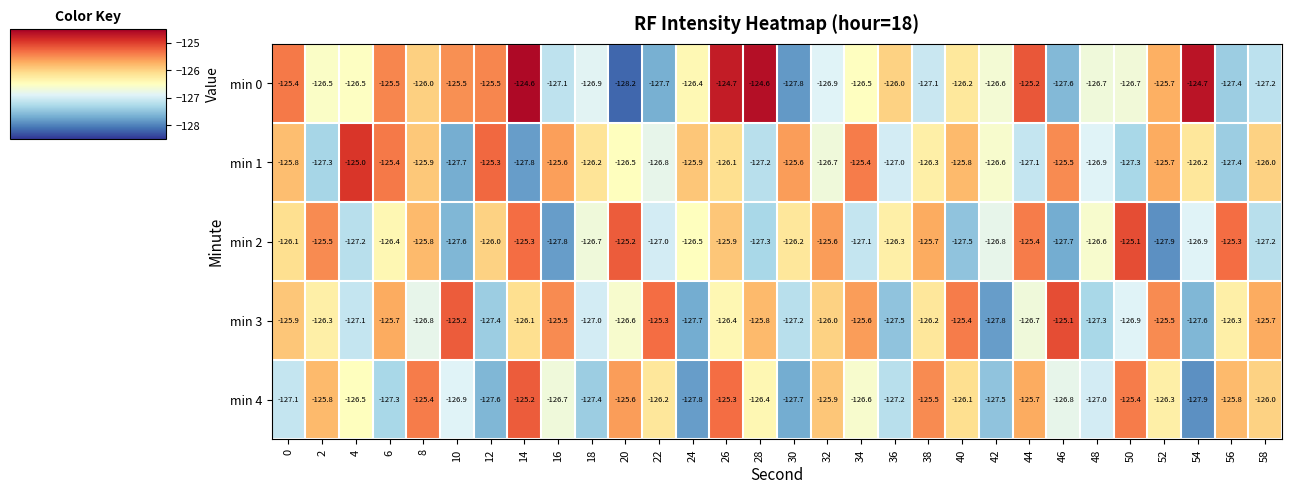

Is the value of min 2 at 0 greater than the value of min 4 at 42?

Yes